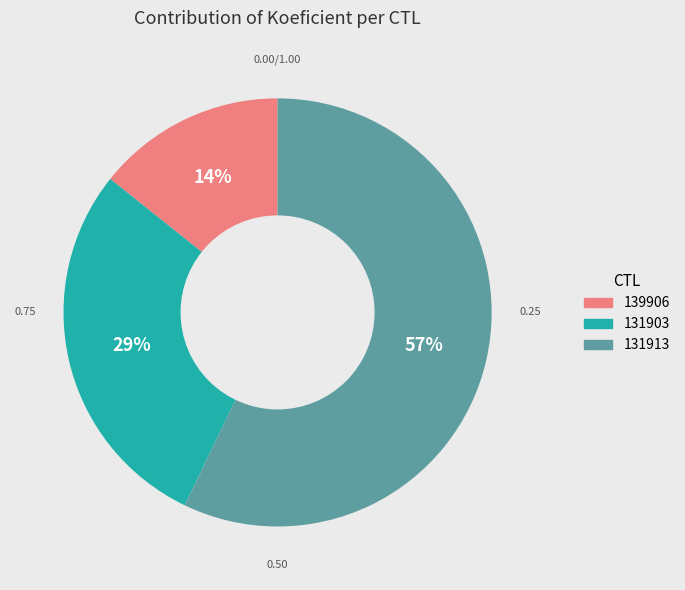

Count the number of slices in the pie.

3